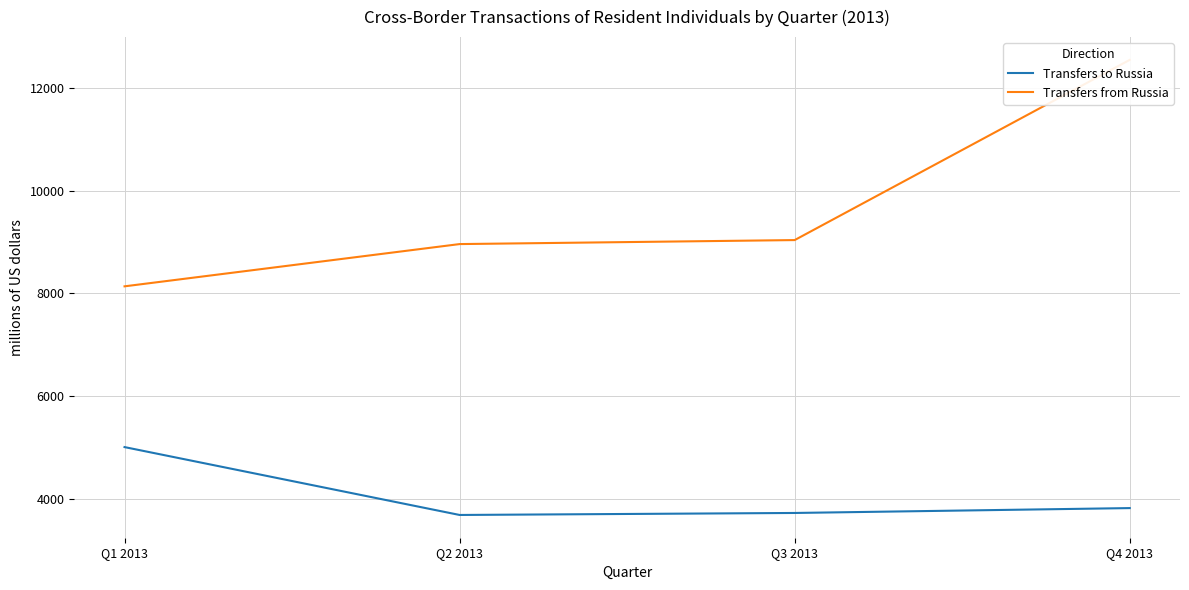

What is the difference between the Transfers to Russia values at Q4 2013 and Q1 2013?

1188